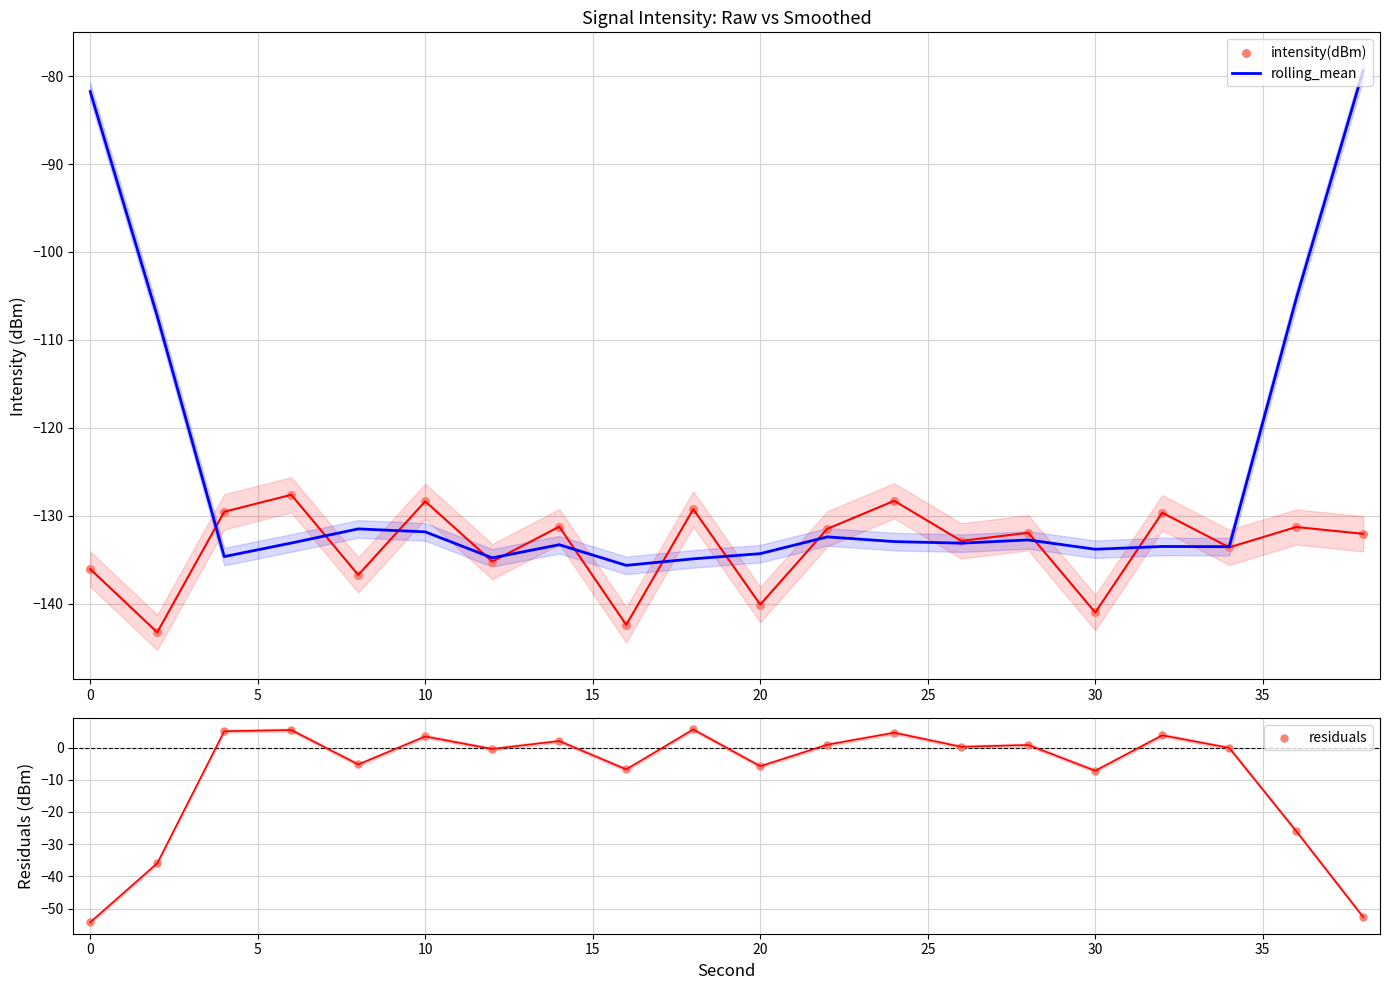

True or false: rolling_mean has a value of -36.4 at 20.

False